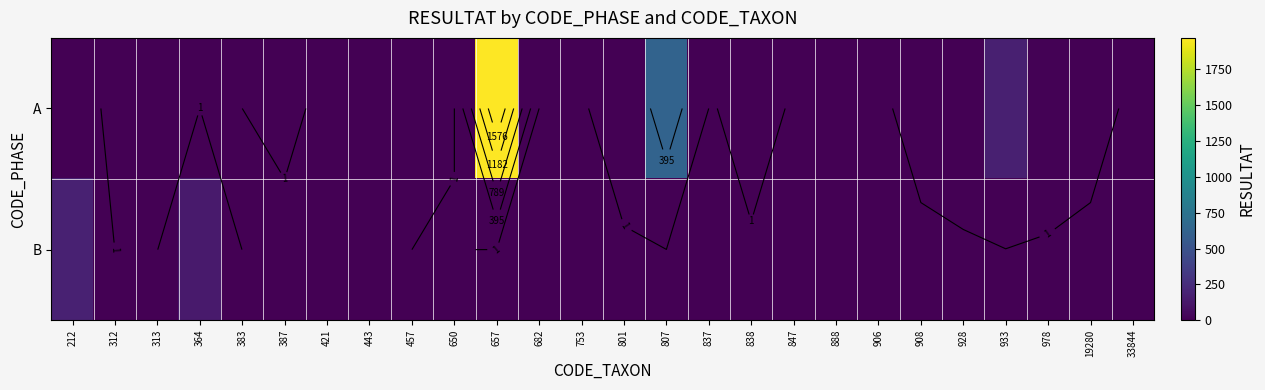

How many values in B are above zero?

7